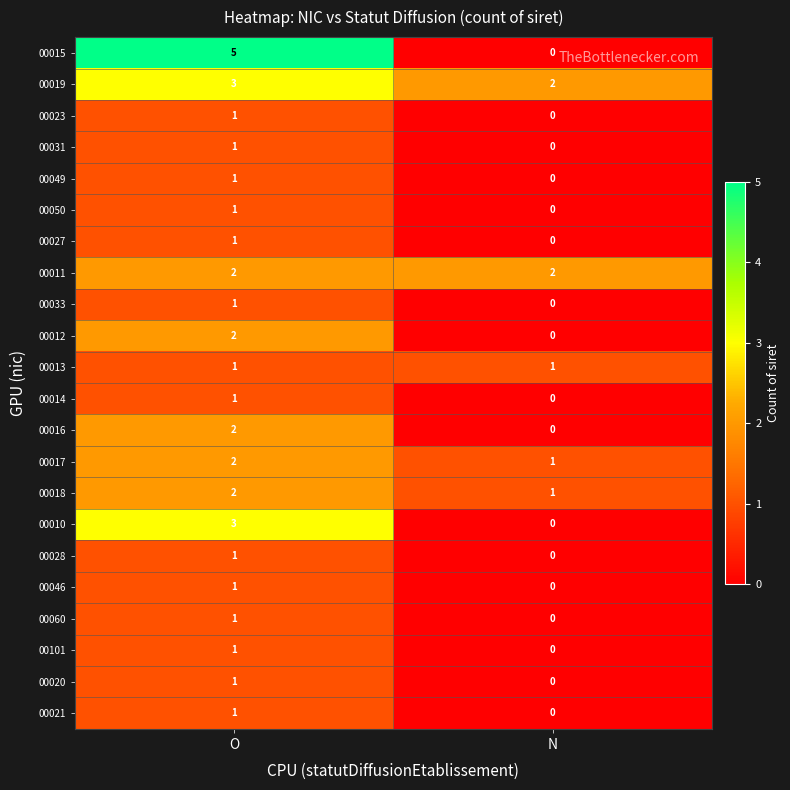

List the labels in order of 00101 value, smallest first.

N, O